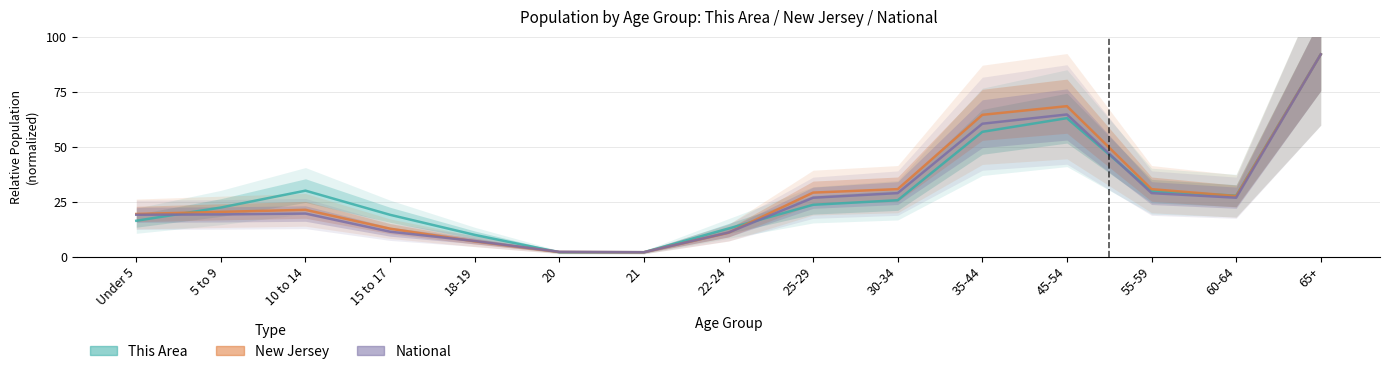

What is the label of the 7th point from the right?

25-29